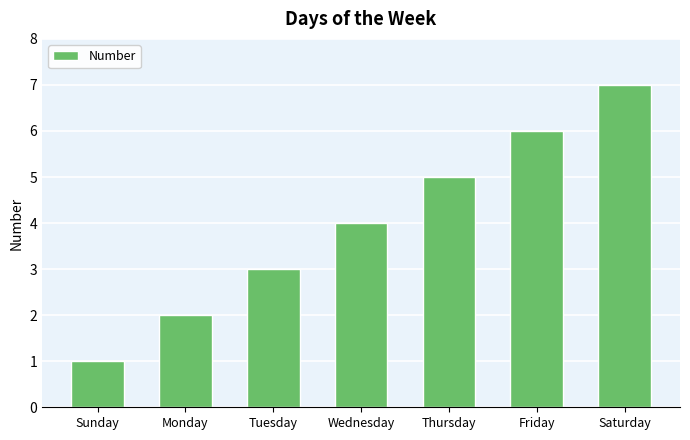

What is the greatest value displayed?

7